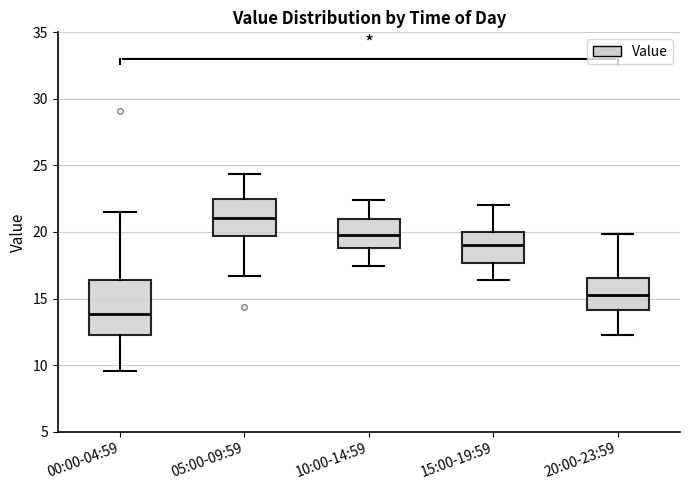

Which box's median line is the highest?

05:00-09:59